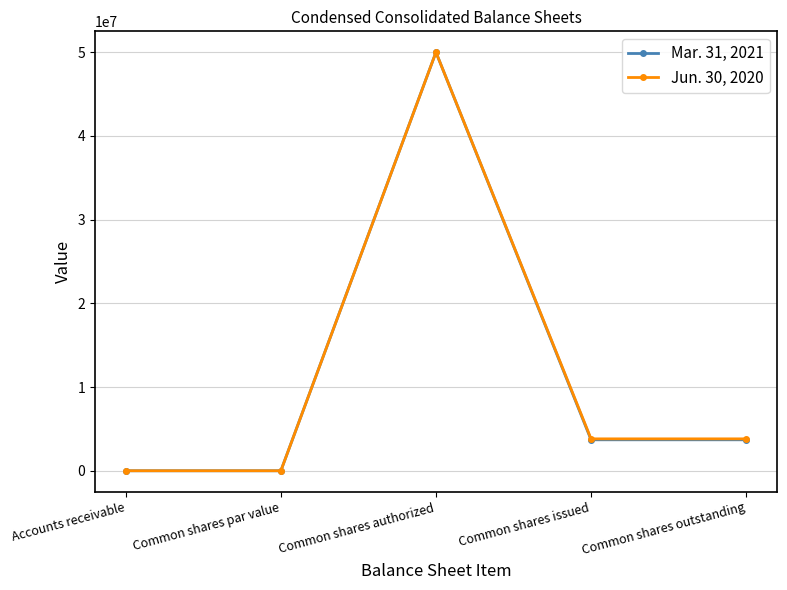

What is the label of the 4th point from the left?

Common shares issued